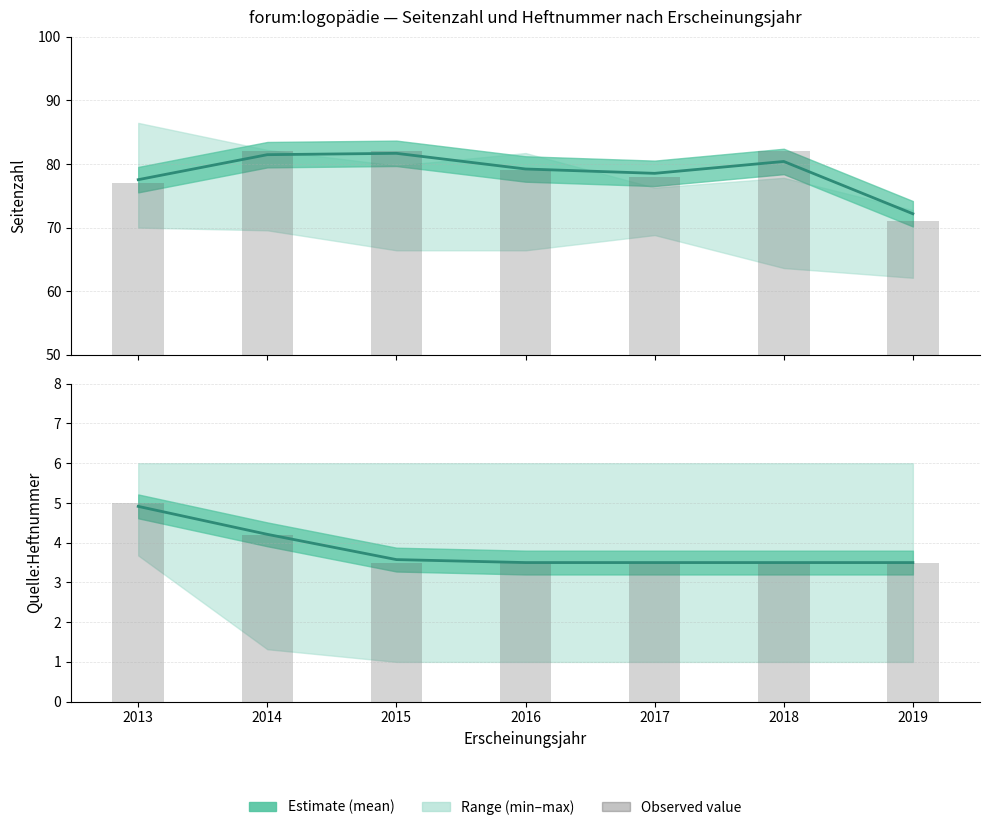

At how many categories does at least one series exceed 26?

7